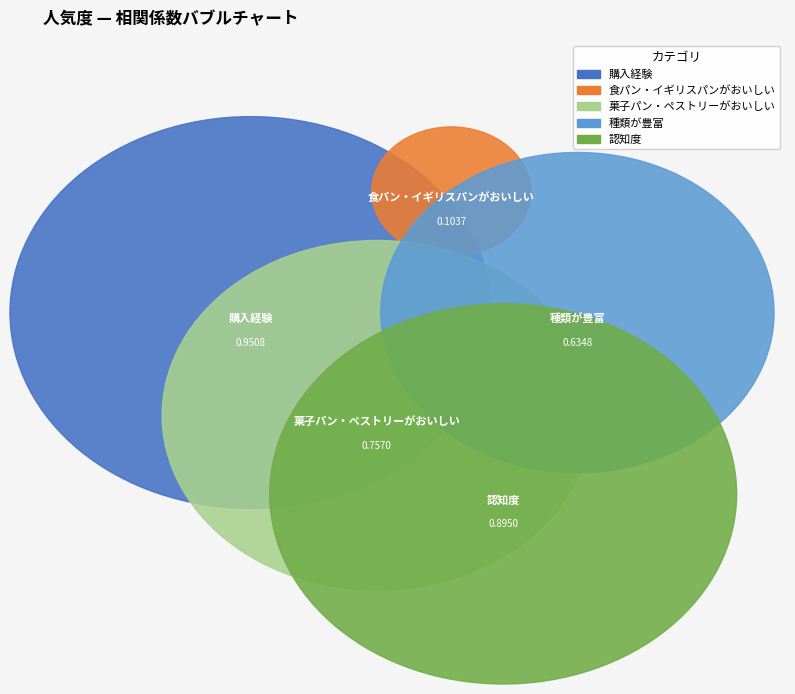

Is the sum of 購入経験 and 菓子パン・ペストリーがおいしい greater than half?

Yes